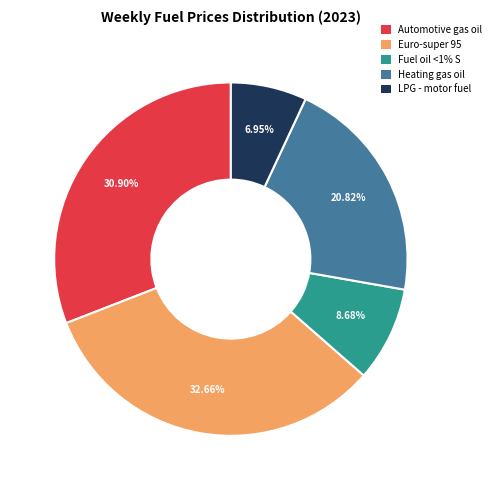

Is there any slice that represents more than half of the pie?

No